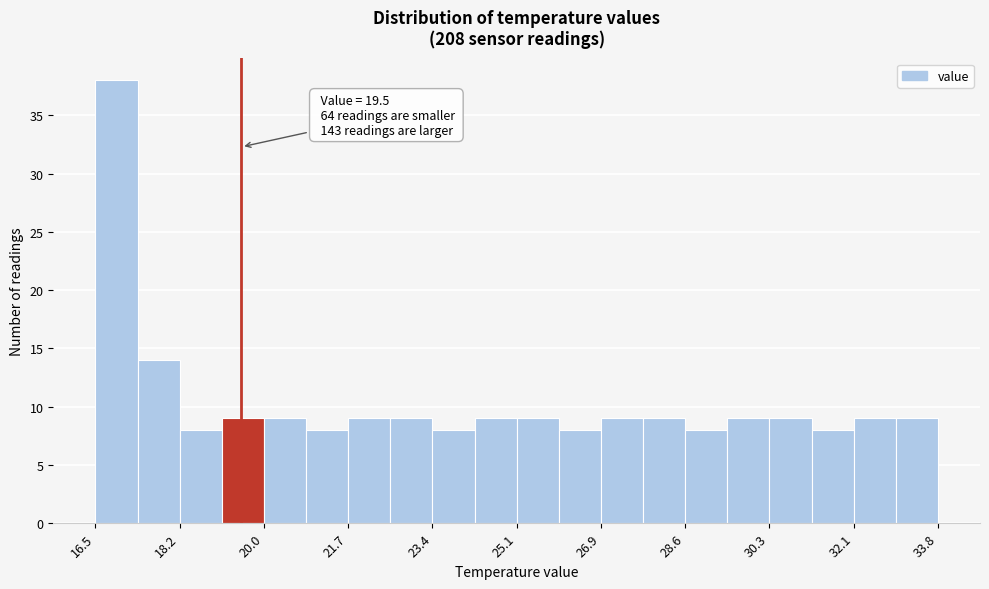

Which range on the x-axis has the tallest bar?

16.6 to 17.4